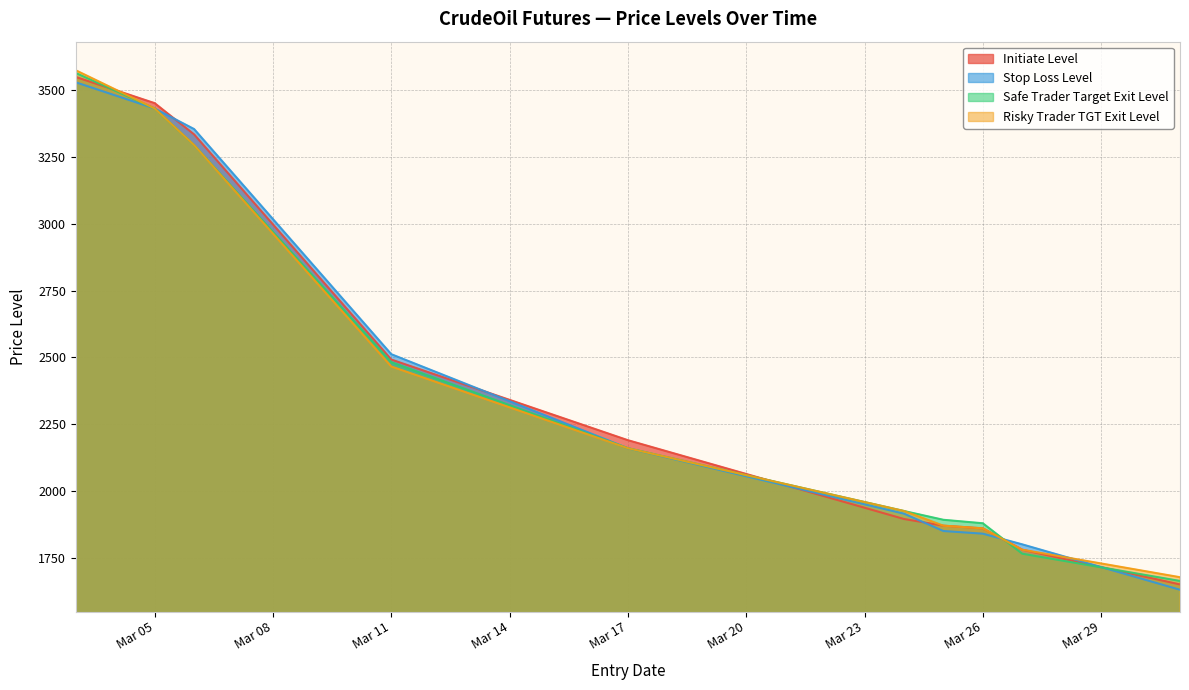

List the series in order of their overall mean, highest first.

Initiate Level, Safe Trader Target Exit Level, Risky Trader TGT Exit Level, Stop Loss Level